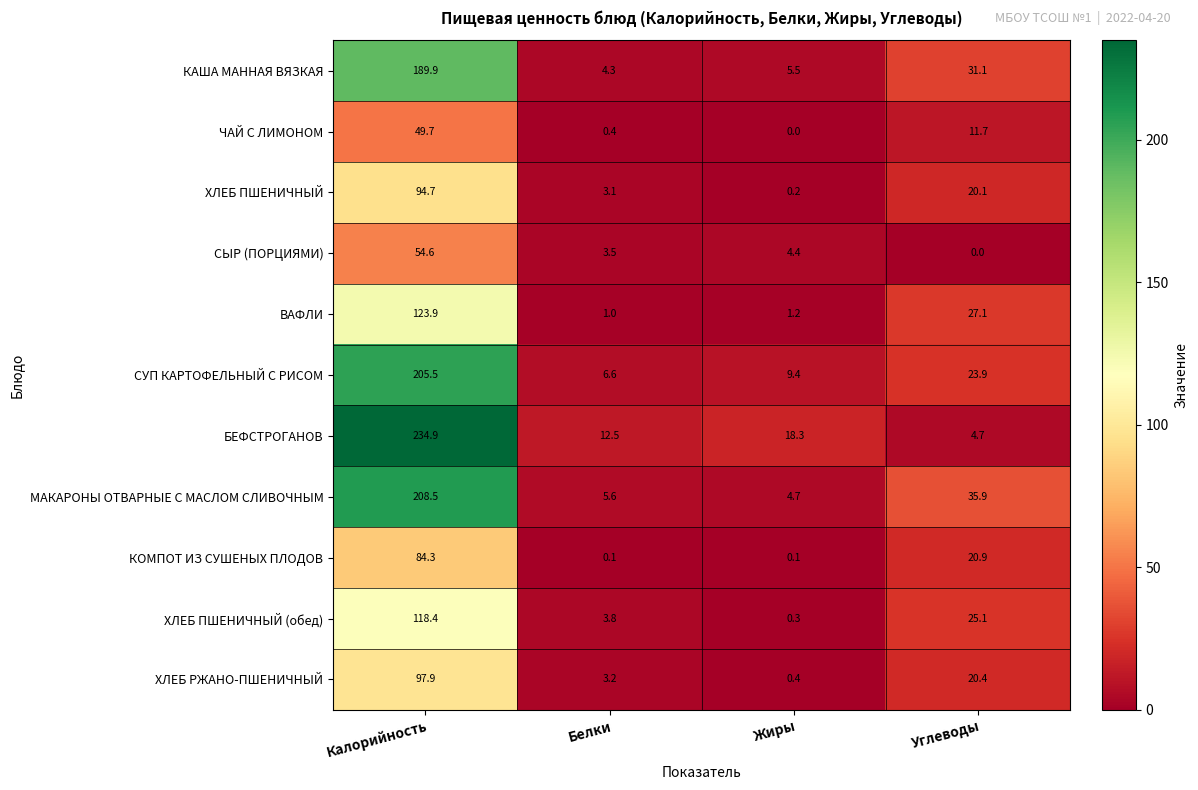

At which category is the sum across all series the highest?

Калорийность